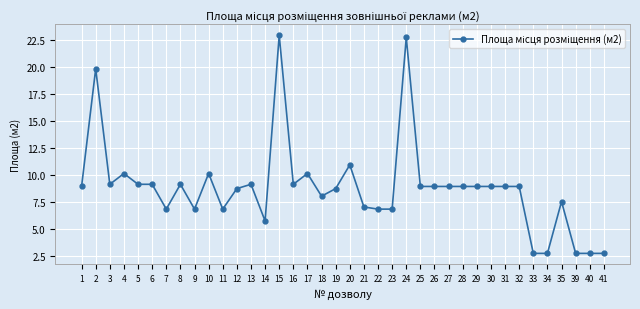

At which category does the data reach its first local valley?

3